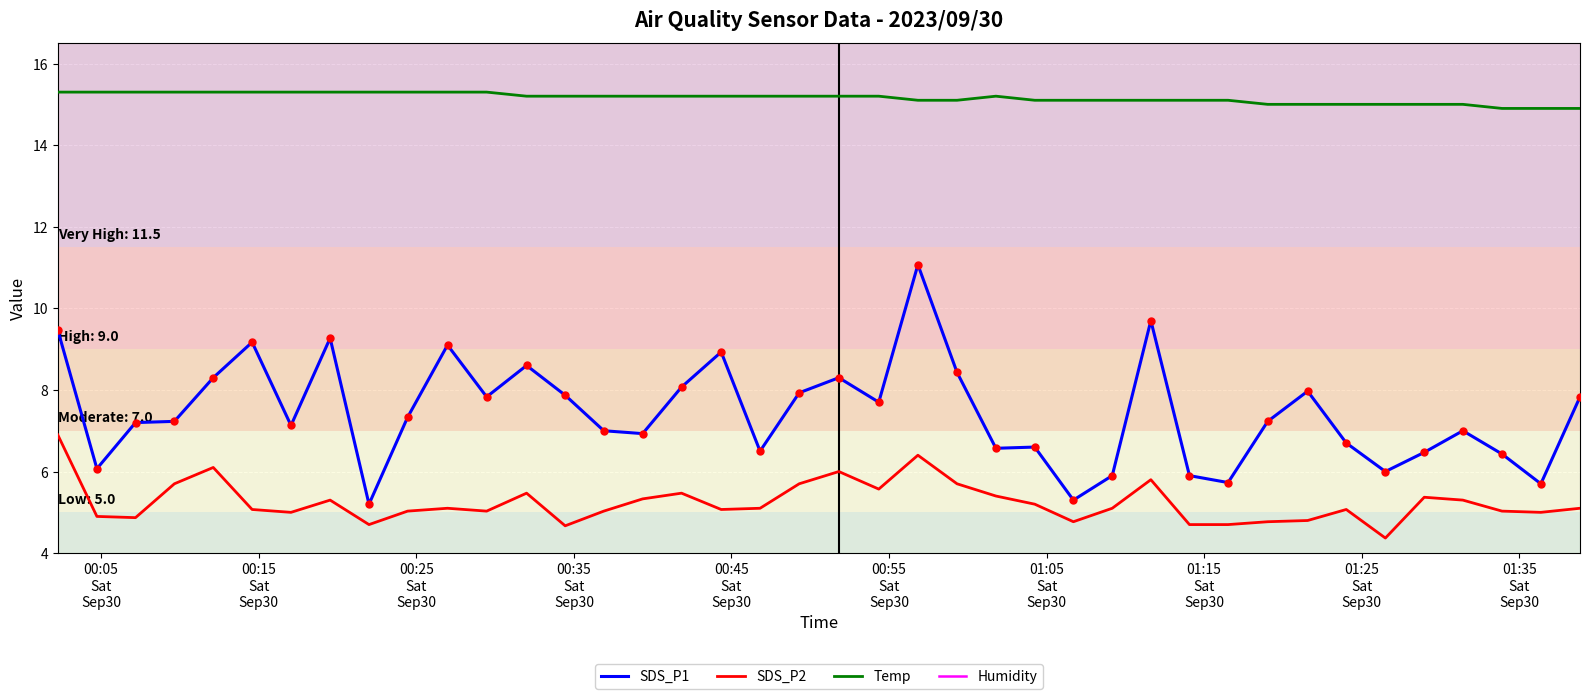

What is the lowest value of the SDS_P1 series?

5.2